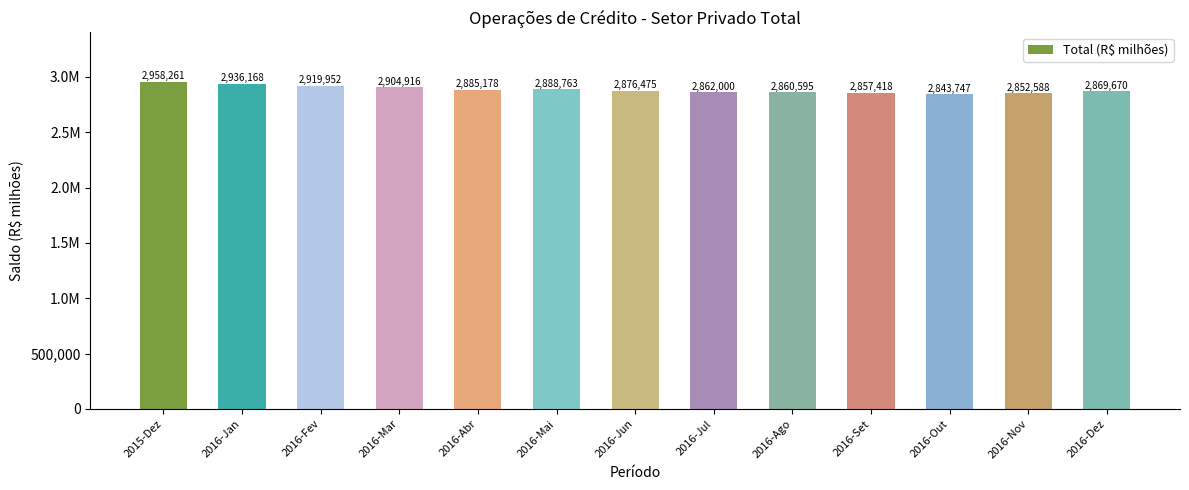

Does the chart contain stacked bars?

No